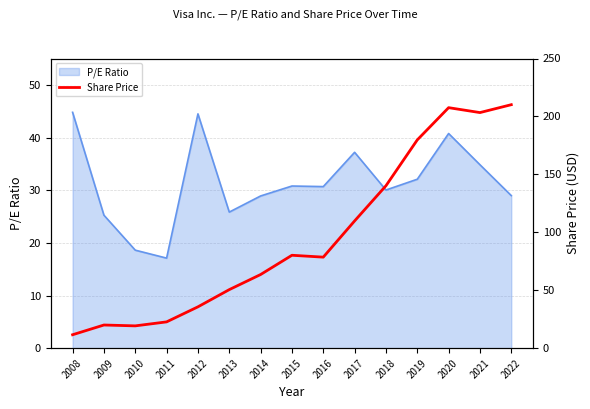

Reading left to right, extract all data points from this chart.

2008=11.6	2009=20.0	2010=19.3	2011=22.7	2012=35.7	2013=50.5	2014=63.6	2015=80.2	2016=78.6	2017=109.8	2018=140.2	2019=179.8	2020=207.6	2021=203.3	2022=210.1